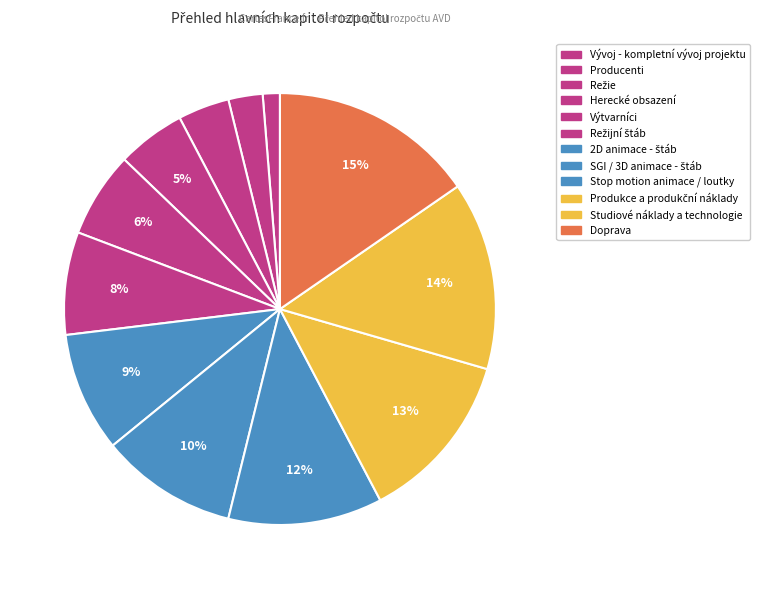

True or false: 2D animace - štáb accounts for 9% of the total.

True